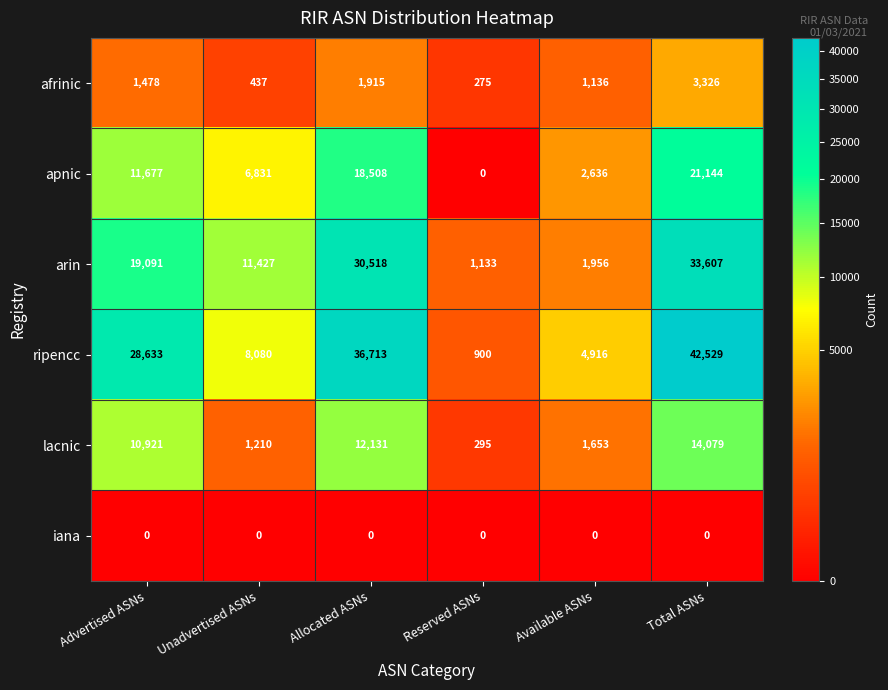

What value does the arin series have at Reserved ASNs, to the nearest 10?

1130